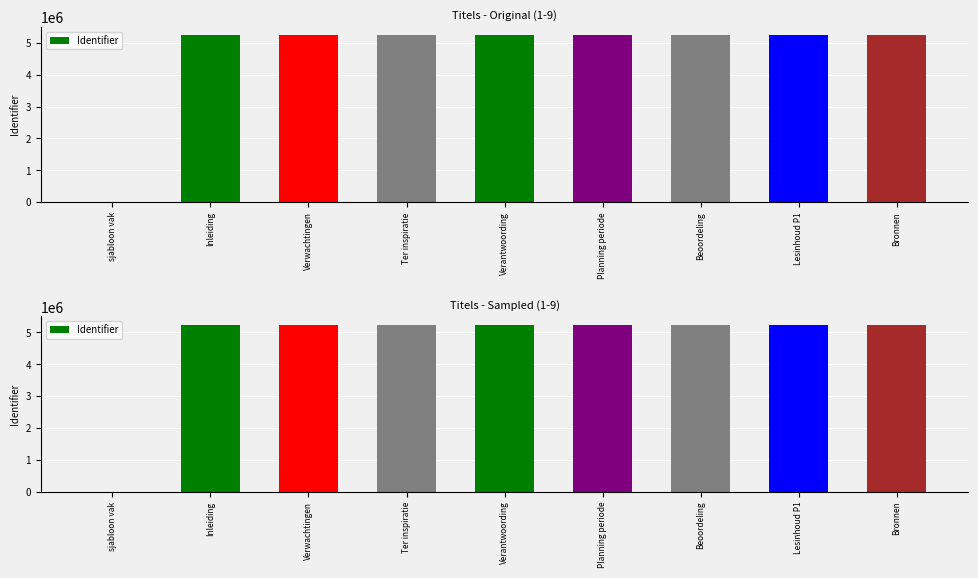

Reading left to right, what are all the values shown in this chart?

sjabloon vak=0	Inleiding=5239564	Verwachtingen=5239565	Ter inspiratie=5239566	Verantwoording=5239567	Planning periode=5239568	Beoordeling=5239569	Lesinhoud P1=5239570	Bronnen=5239571